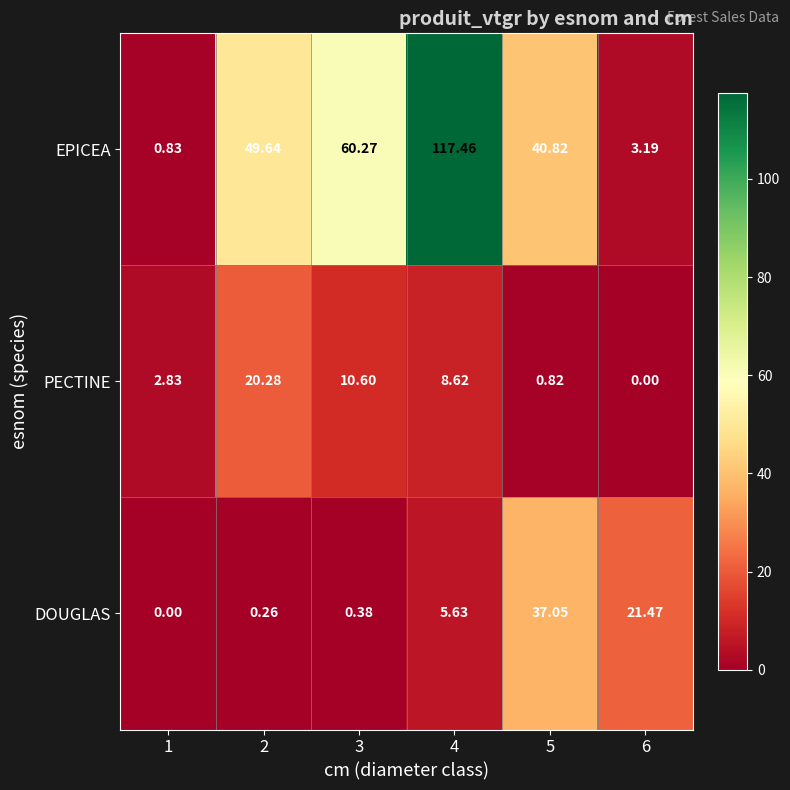

Which series changed the most between 1 and 6?

DOUGLAS